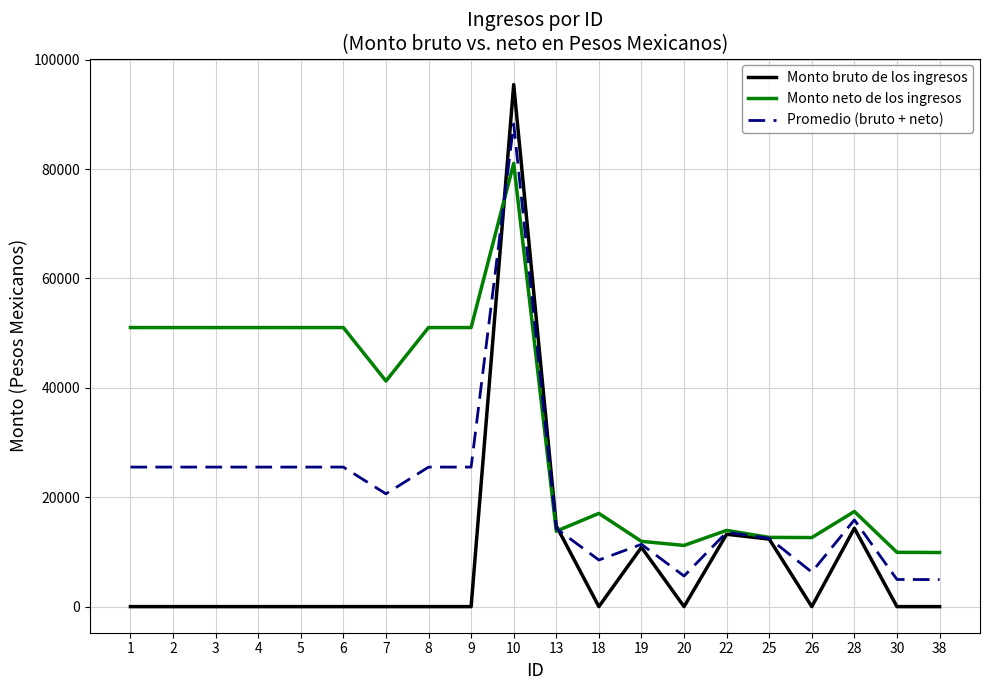

After their last crossing, which series has the higher values: Promedio (bruto + neto) or Monto bruto de los ingresos?

Promedio (bruto + neto)